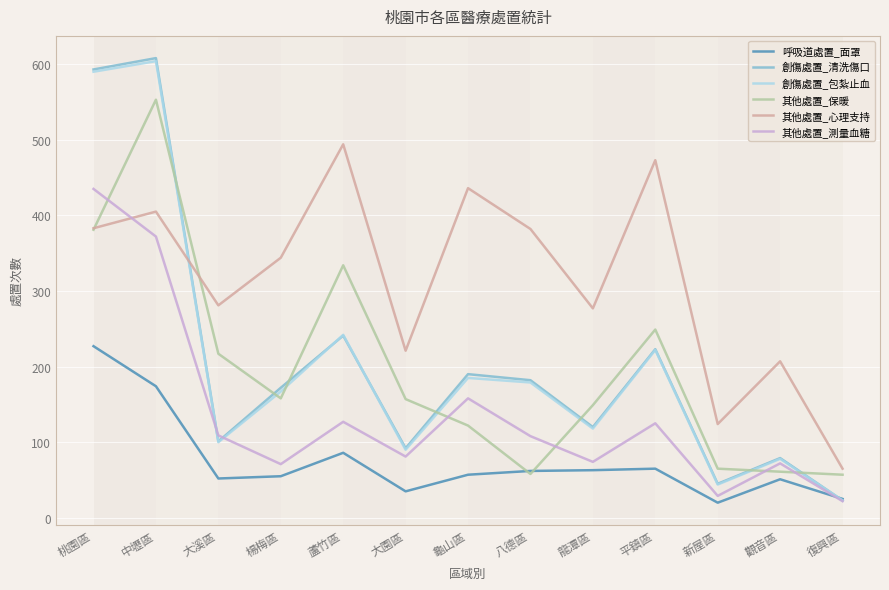

Is it true that 呼吸道處置_面罩 equals 65 at 平鎮區?

True